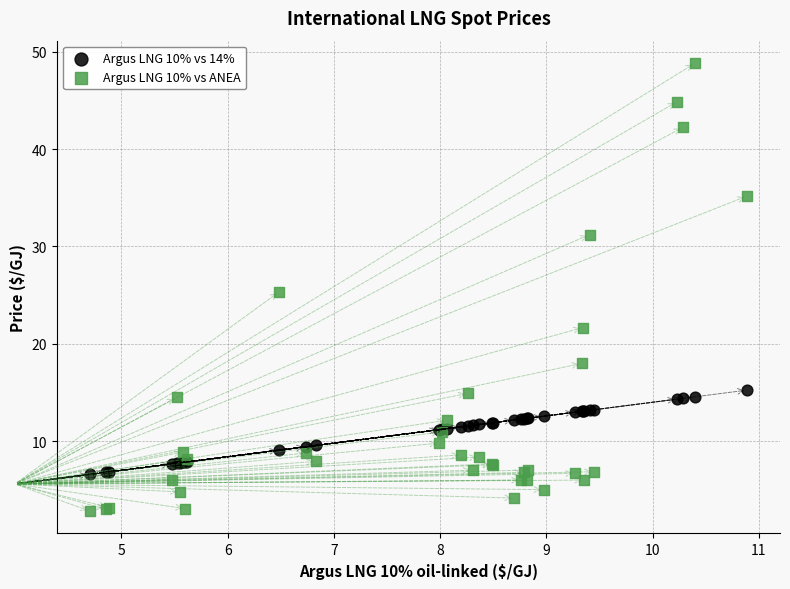

Which series contains the highest Y value?

Argus LNG 10% vs ANEA